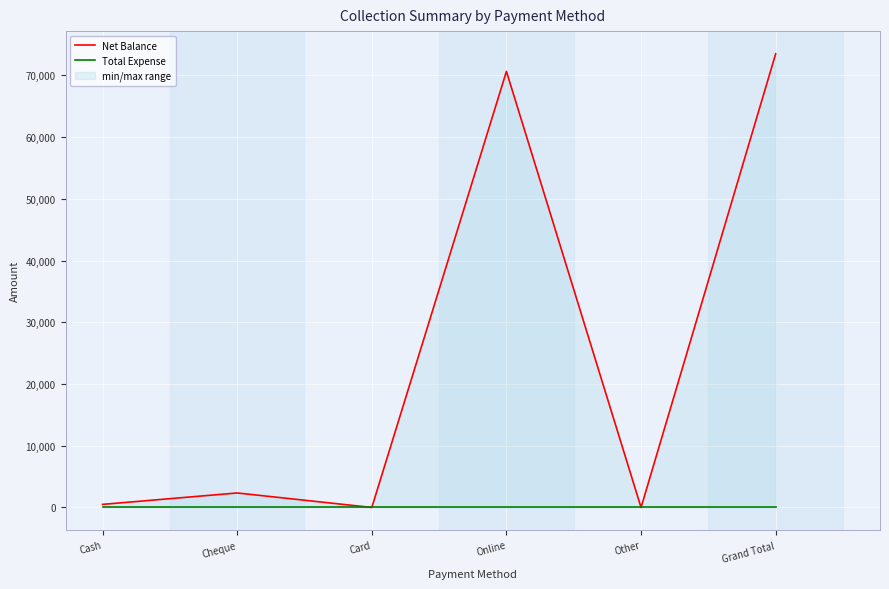

Is this an area chart (filled region under the line)?

No